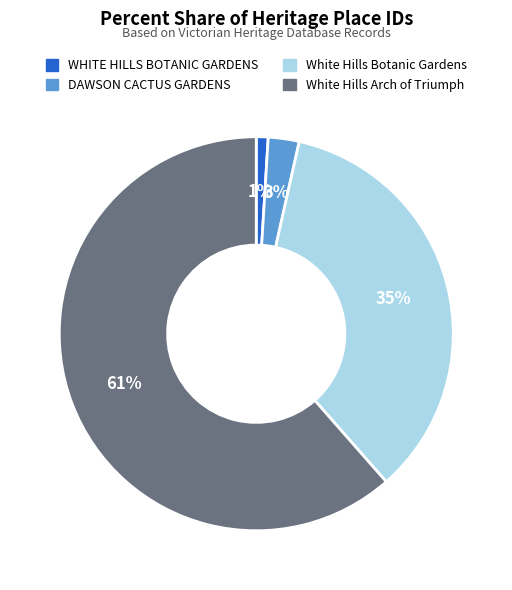

Is it true that White Hills Botanic Gardens is 24% of the pie?

False